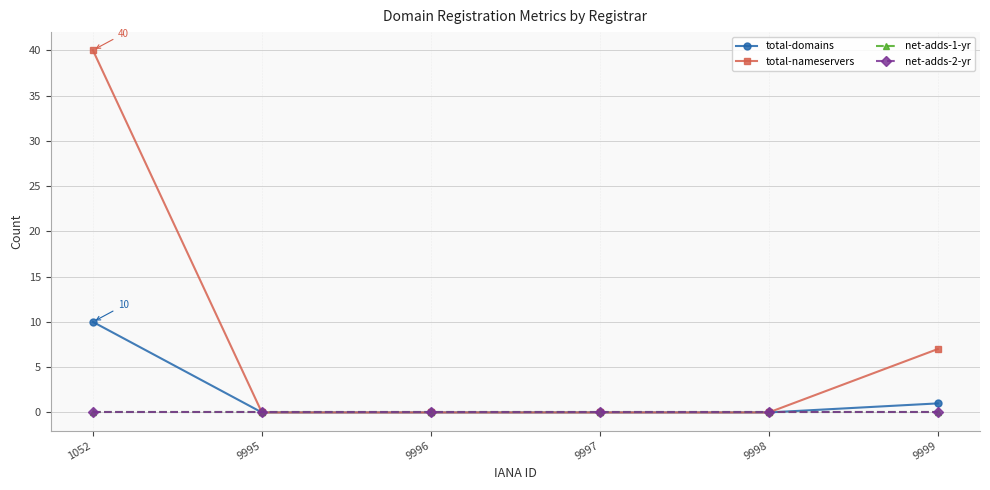

True or false: total-domains and net-adds-1-yr cross at least once.

False